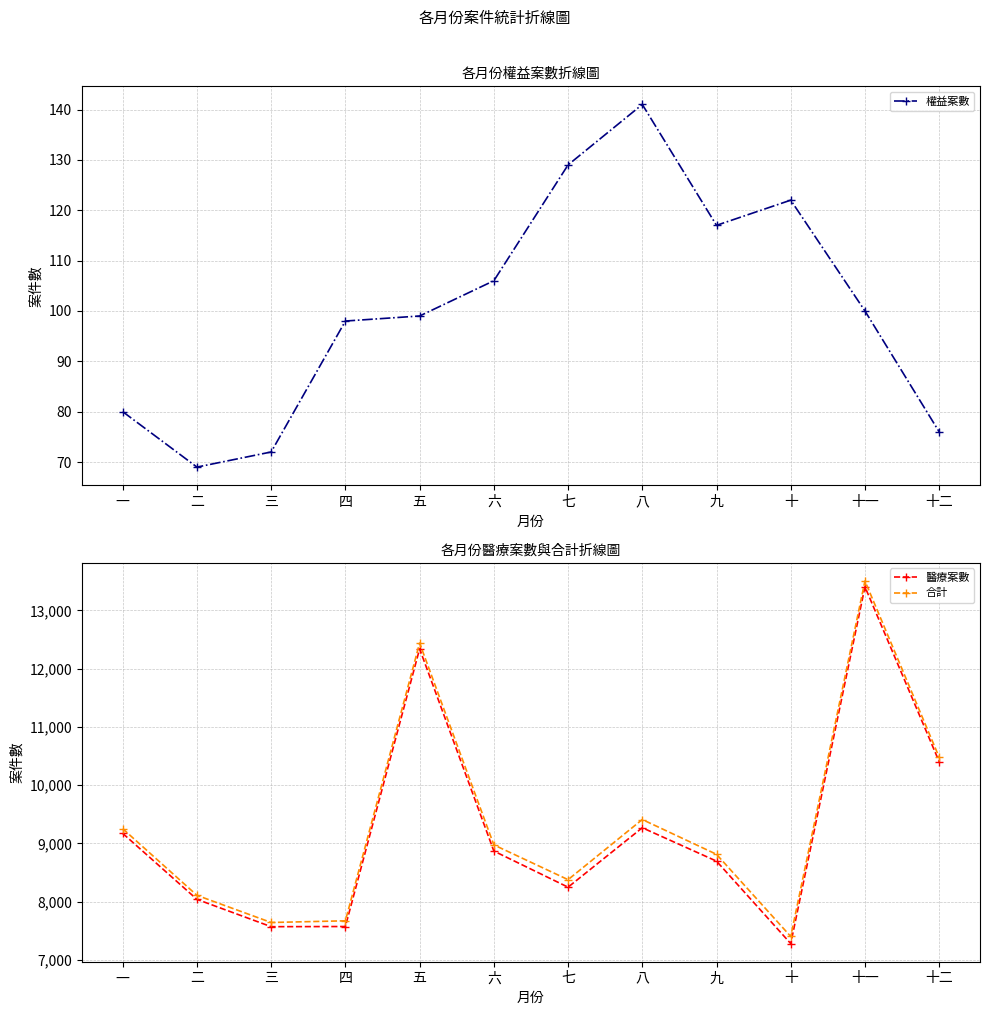

What is the label of the 1st point from the right?

十二